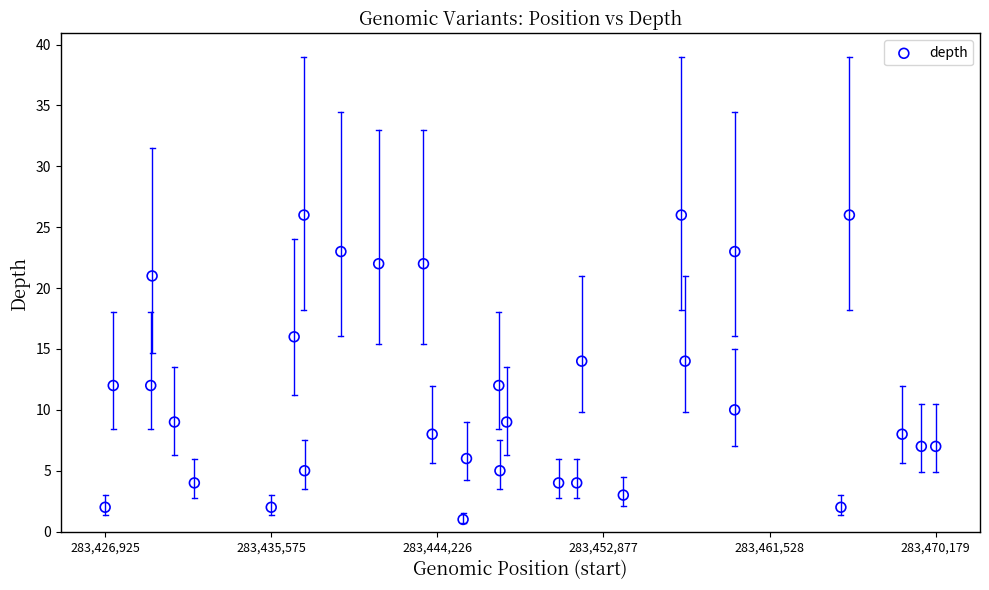

What is the range of Y values (max minus min)?

25